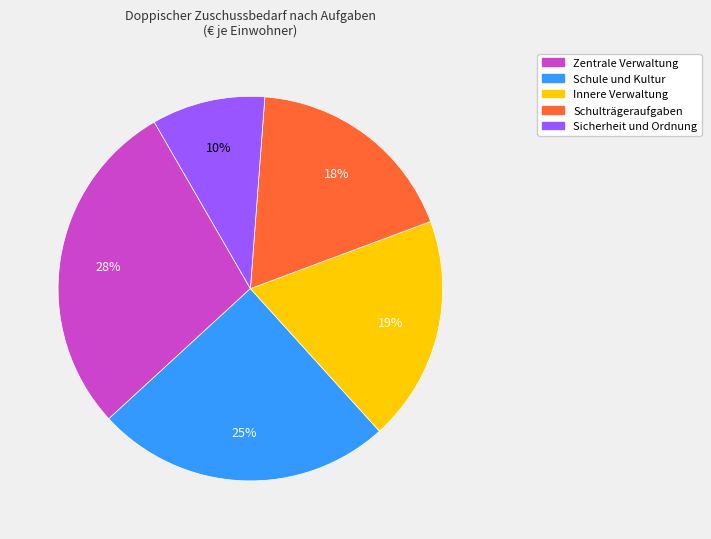

Is there a majority slice in this chart?

No